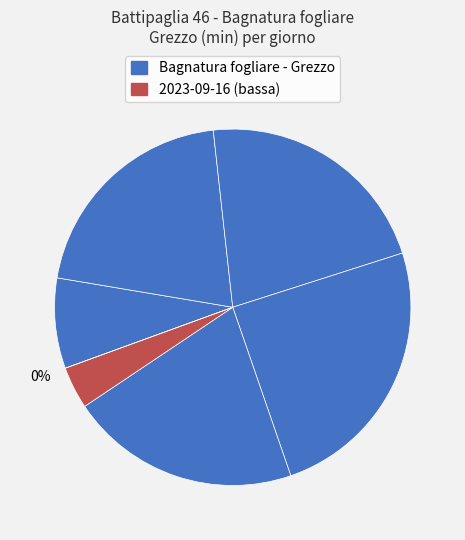

Does 2023-09-13 account for over 50% of the chart?

No